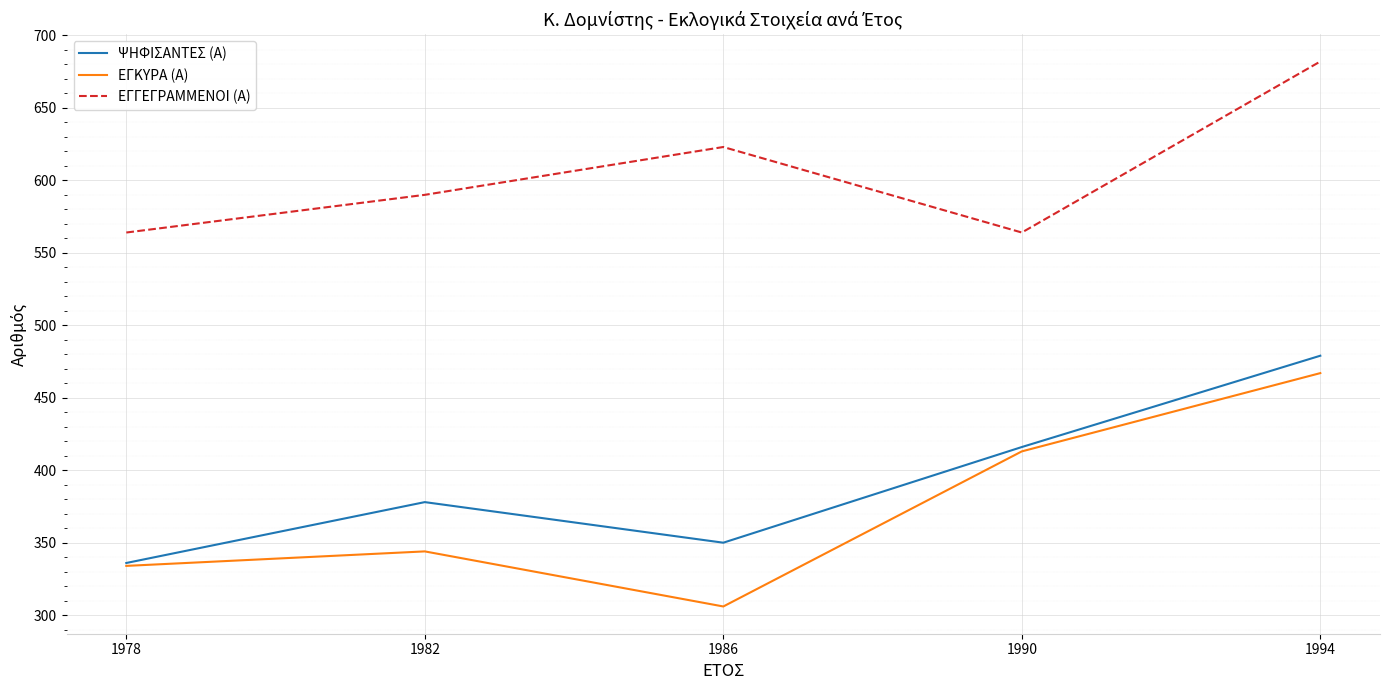

Which series changed the most between 1982 and 1990?

ΕΓΚΥΡΑ (Α)